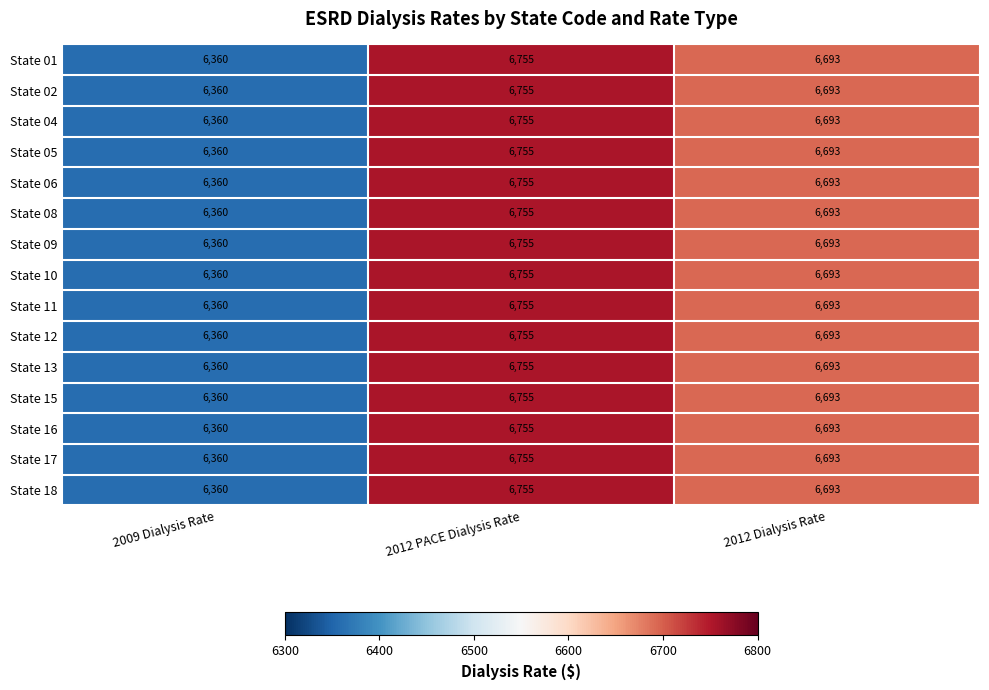

What is the total value across all series at 2012 PACE Dialysis Rate?

101325